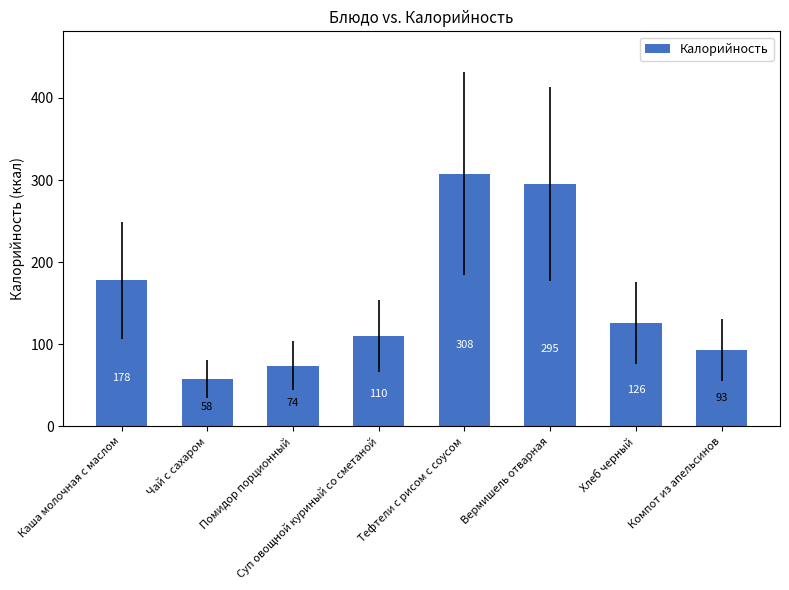

Reading right to left, extract all data points from this chart.

Компот из апельсинов=93	Хлеб черный=126	Вермишель отварная=295	Тефтели с рисом с соусом=308	Суп овощной куриный со сметаной=110	Помидор порционный=74	Чай с сахаром=58	Каша молочная с маслом=178